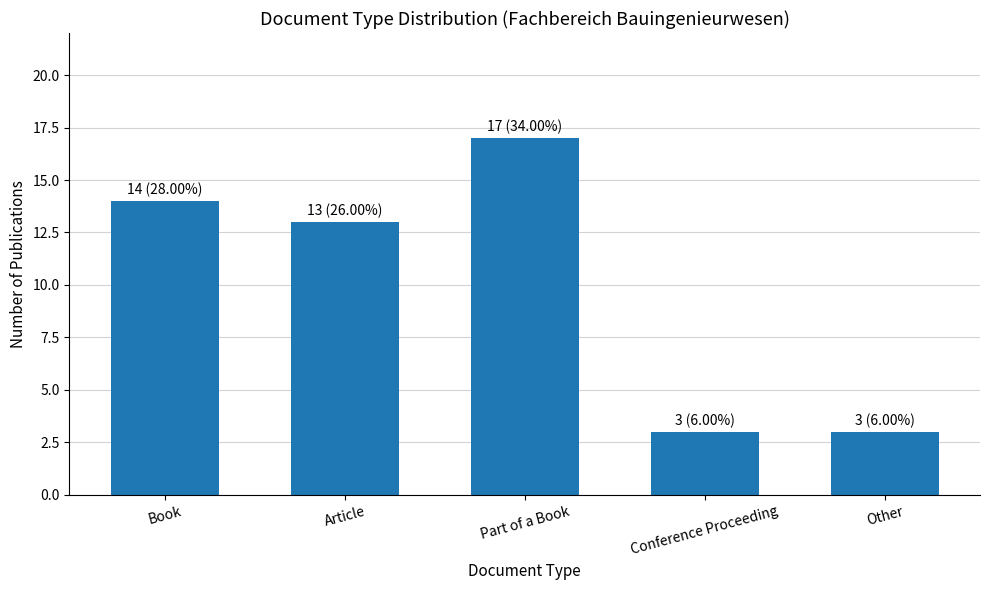

The chart shows a value of 13 at Article. True or false?

True